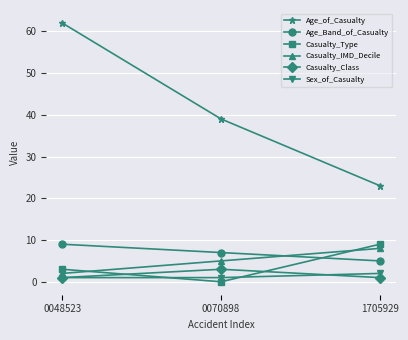

What is the value of the Casualty_IMD_Decile point at the 2nd from the left?

5